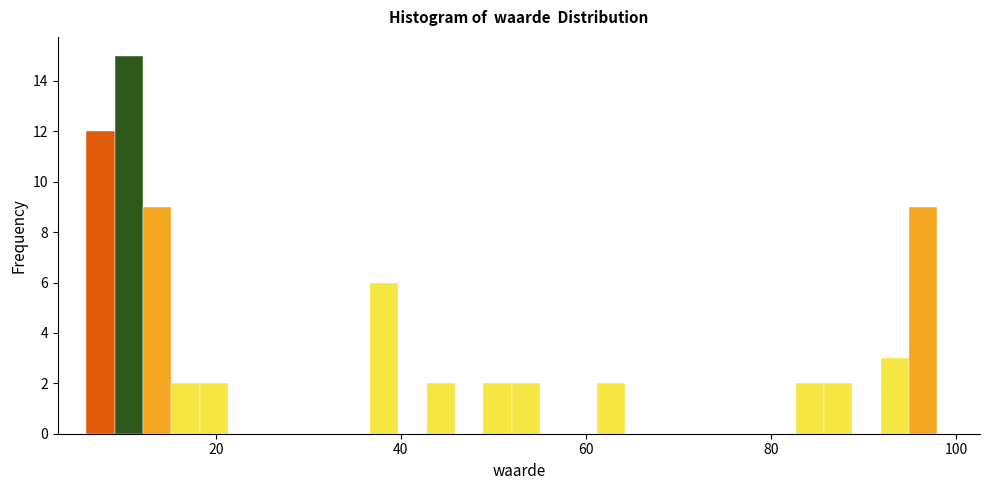

Read against the x-axis, roughly where is the centre of the tallest bar?

10